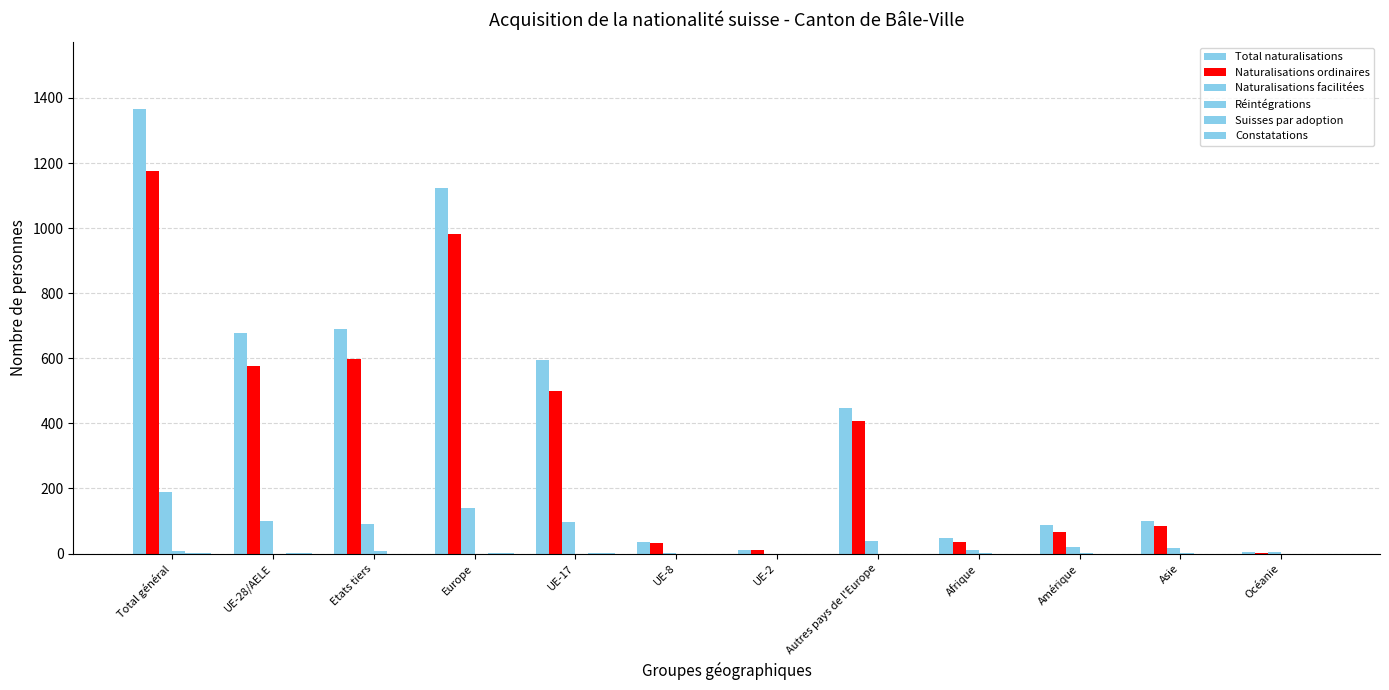

Count the number of categories in the chart.

12